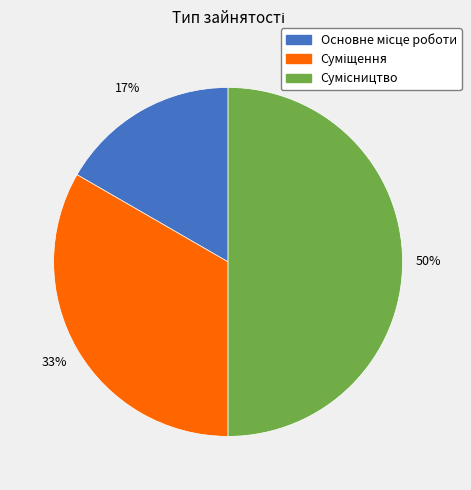

To the nearest percent, what is the average slice percentage?

33%